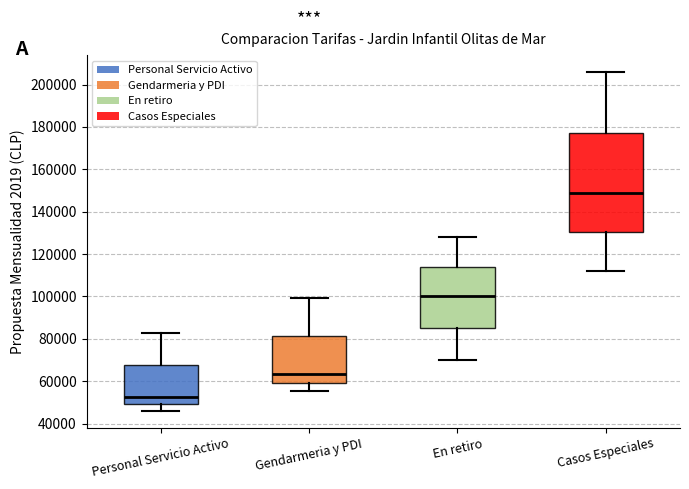

Comparing the boxes themselves (not the whiskers), which one is the tallest?

Casos Especiales